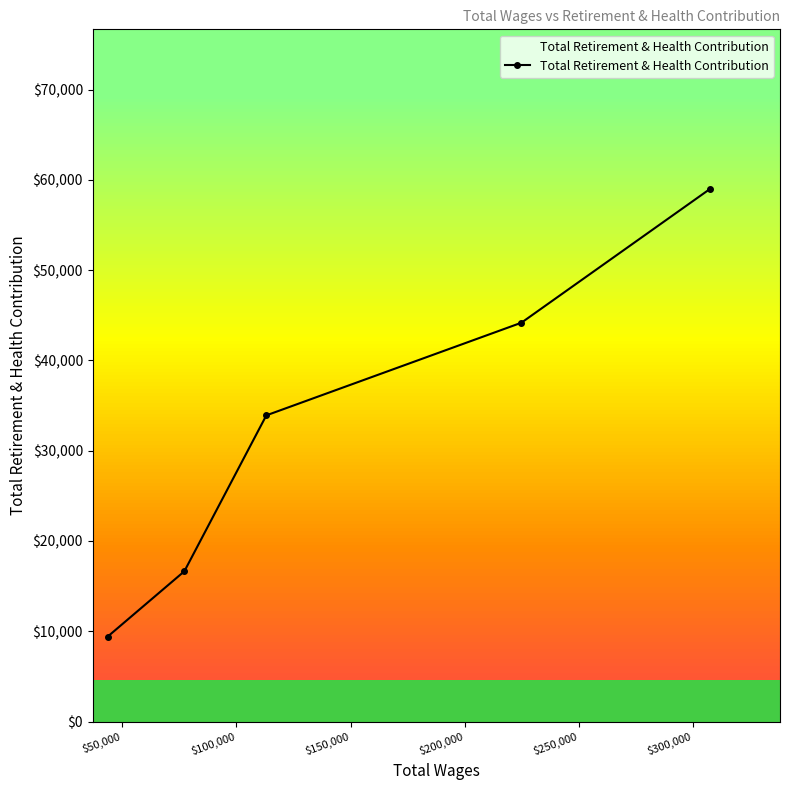

Does the chart have visible grid lines?

No